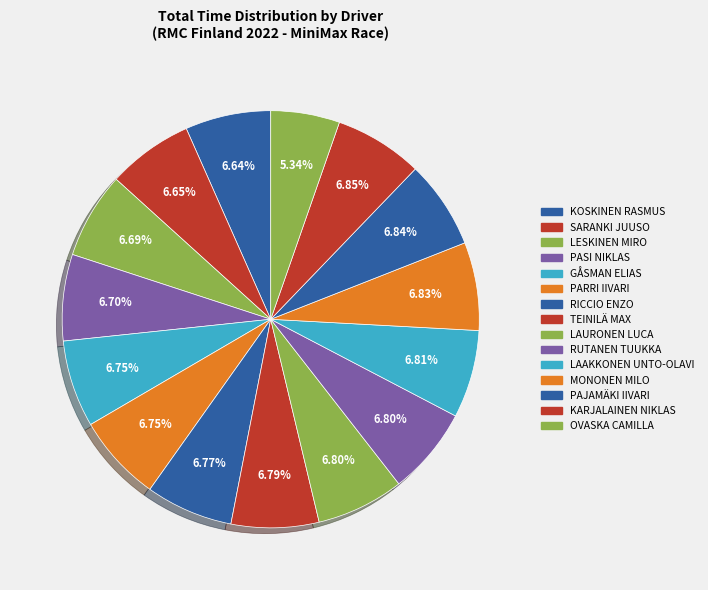

How many segments does this pie chart have?

15